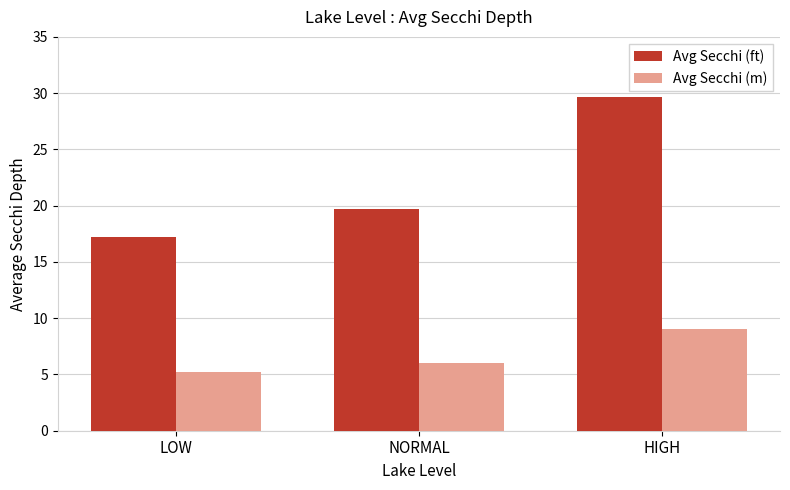

Reading left to right, list all the values displayed in this chart.

Avg Secchi (ft): LOW=17.2	NORMAL=19.7	HIGH=29.7
Avg Secchi (m): LOW=5.2	NORMAL=6.0	HIGH=9.1